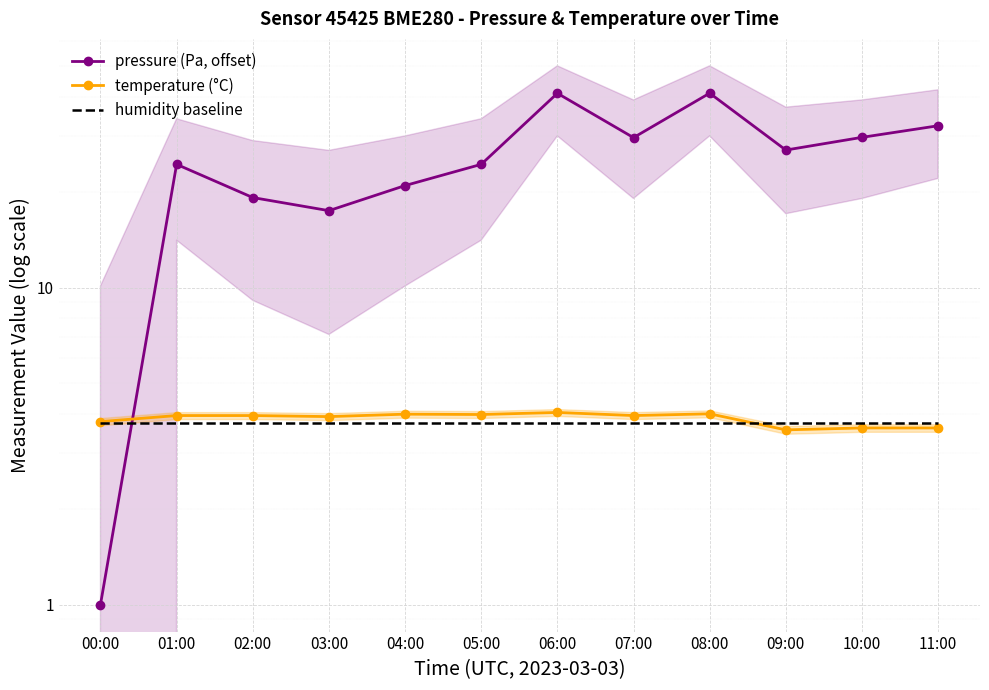

The humidity baseline series shows 1.4 at 10:00. True or false?

False